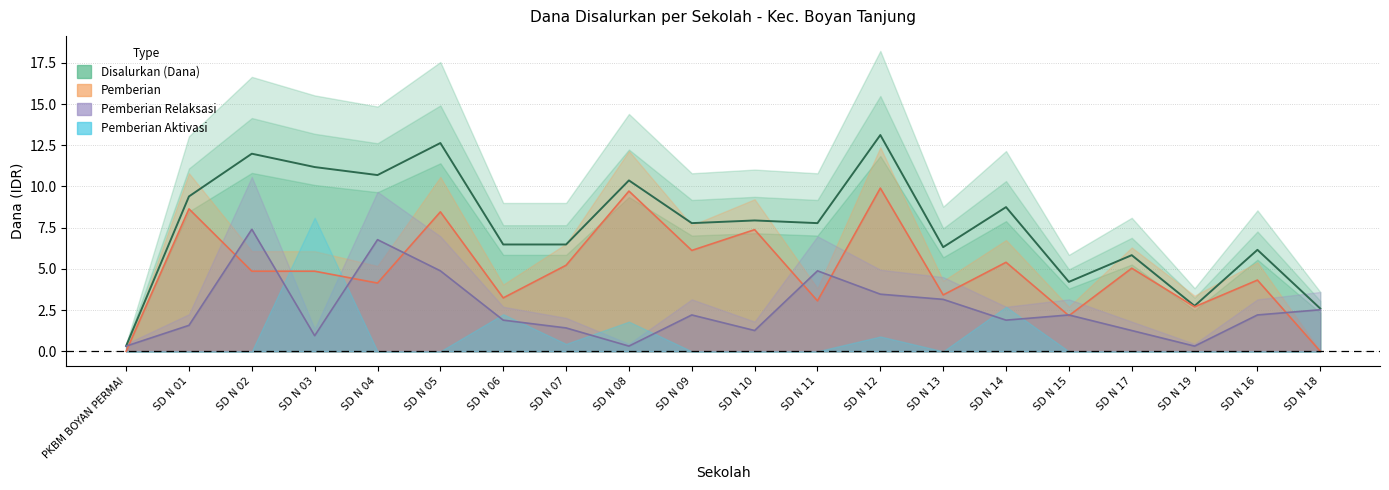

What is the difference between the Pemberian values at SD N 17 and SD N 19?

2.3